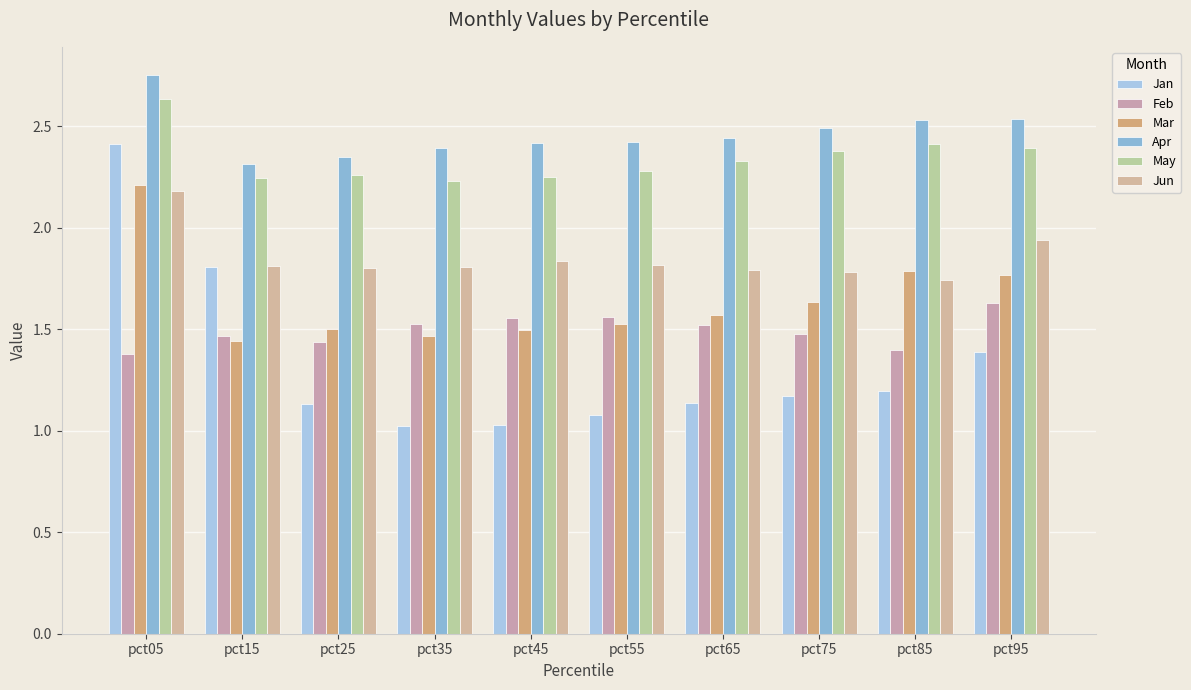

The Jan series shows 3.7 at pct05. True or false?

False